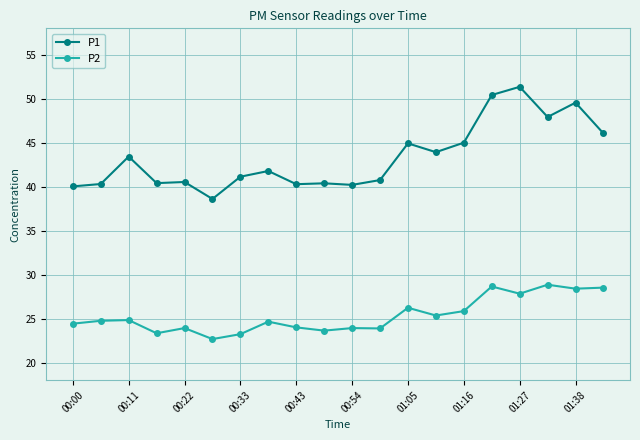

Which series has the largest total across all categories?

P1